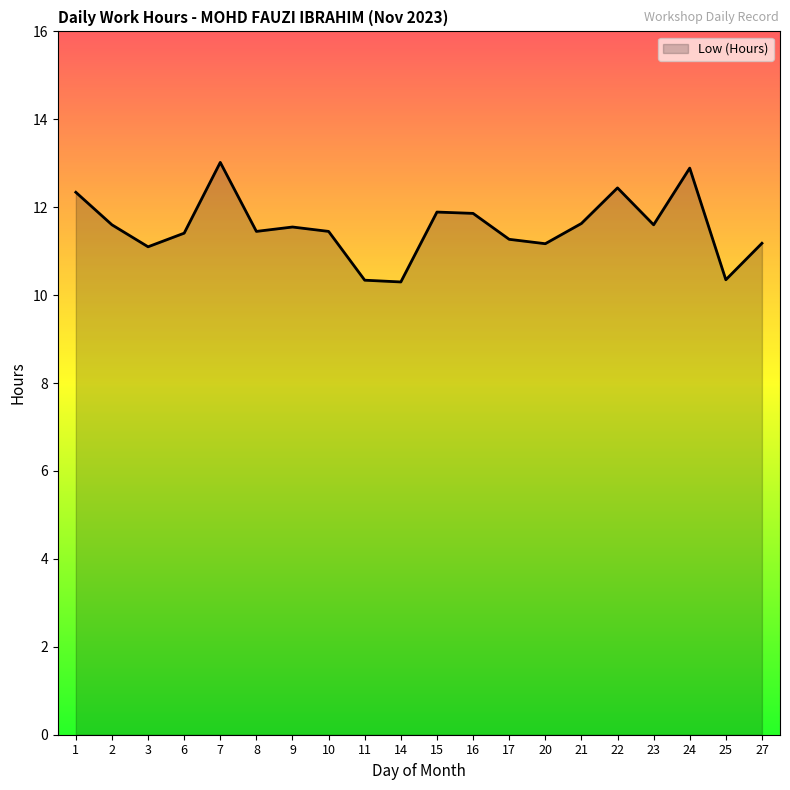

What is the ratio of the value at 1 to the value at 2?

1.1